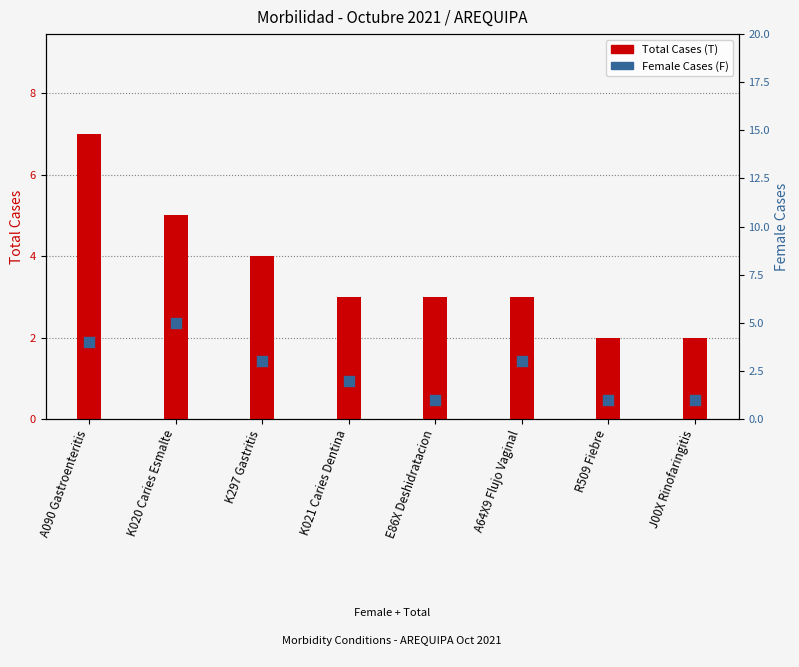

At how many categories does at least one series exceed 4?

2